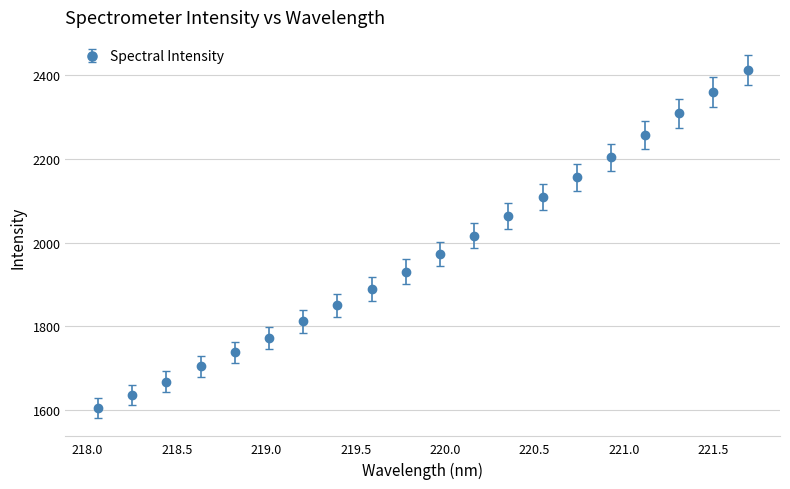

What is the minimum value shown in the chart?

1604.9